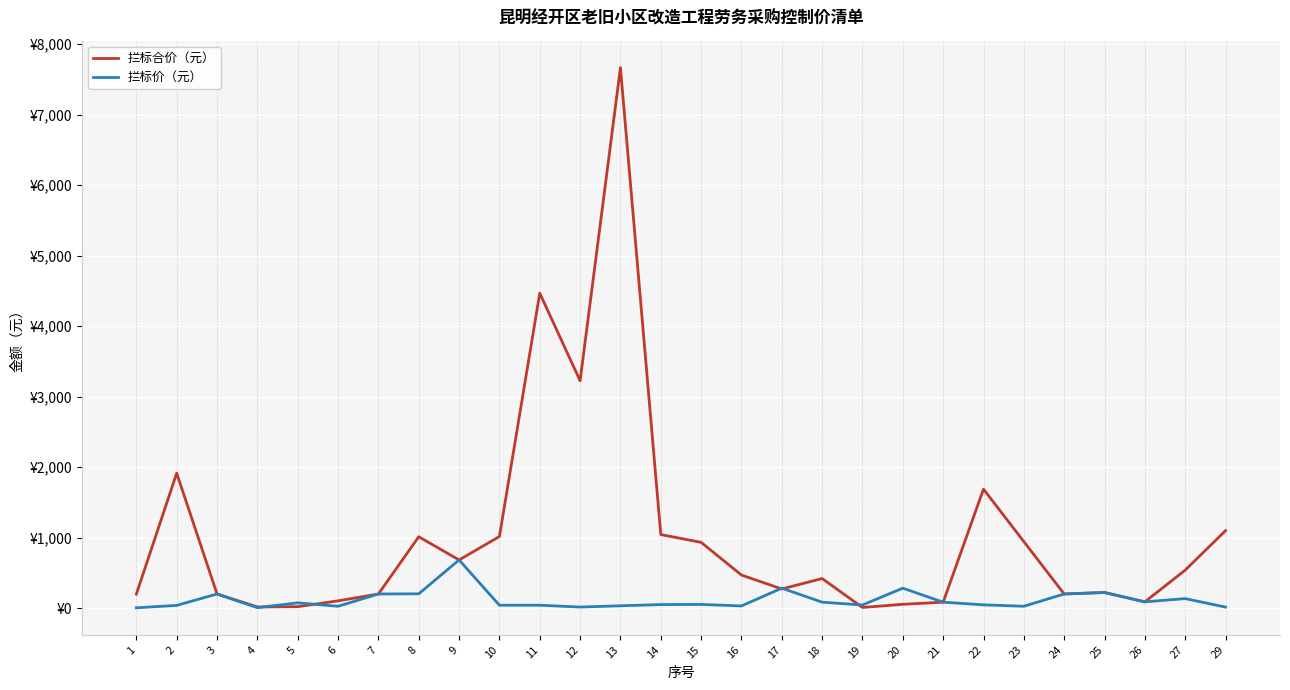

Reading left to right, list all the values displayed in this chart.

拦标合价（元）: 199.0	1914.0	200.0	16.1	20.2	102.9	200.0	1012.2	683.0	1015.2	4467.1	3225.2	7666.7	1043.1	932.6	468.6	271.3	419.1	8.8	53.7	83.8	1687.6	943.2	200.0	221.1	88.2	538.8	1098.4
拦标价（元）: 4.0	38.3	200.0	6.0	74.7	25.7	200.0	202.4	683.0	40.6	40.6	14.7	32.7	49.7	51.8	30.5	282.6	83.8	44.0	282.6	83.8	46.2	25.8	200.0	221.1	88.2	134.7	13.7